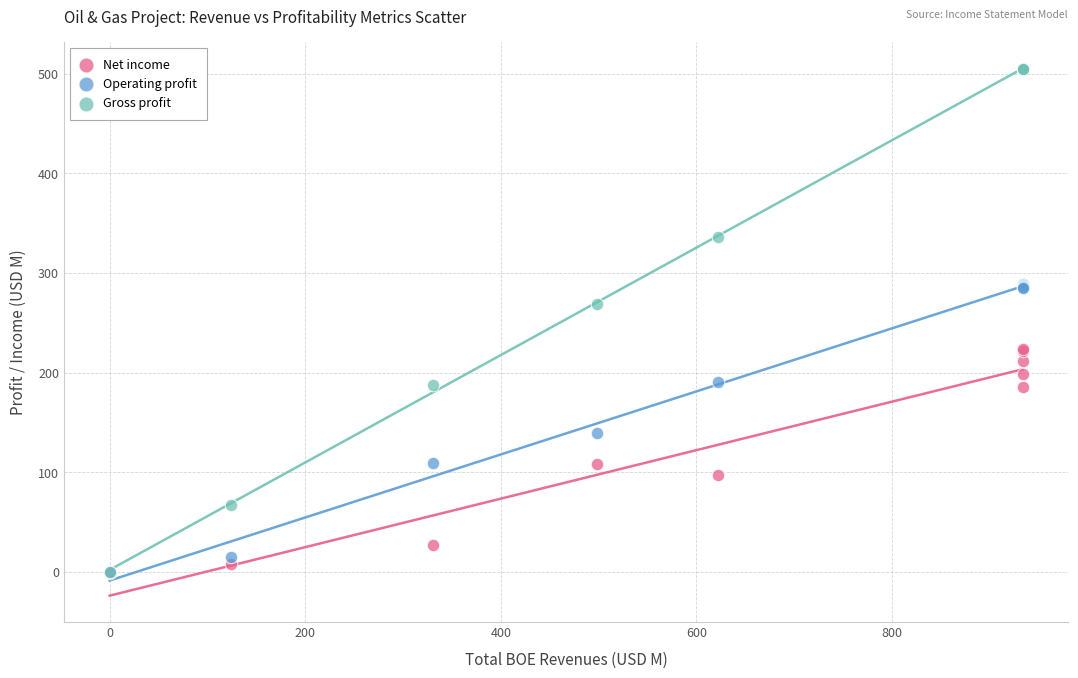

Across all series, what Y value is closest to 252?

269.3